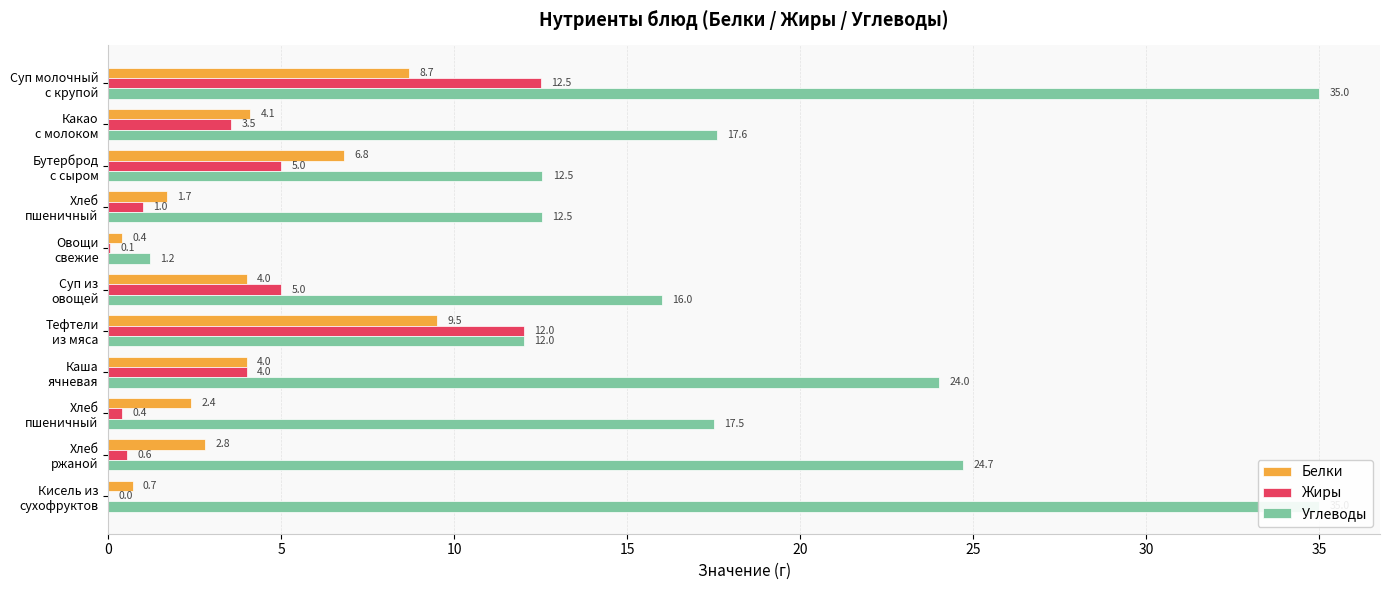

How many categories are shown in the chart?

11